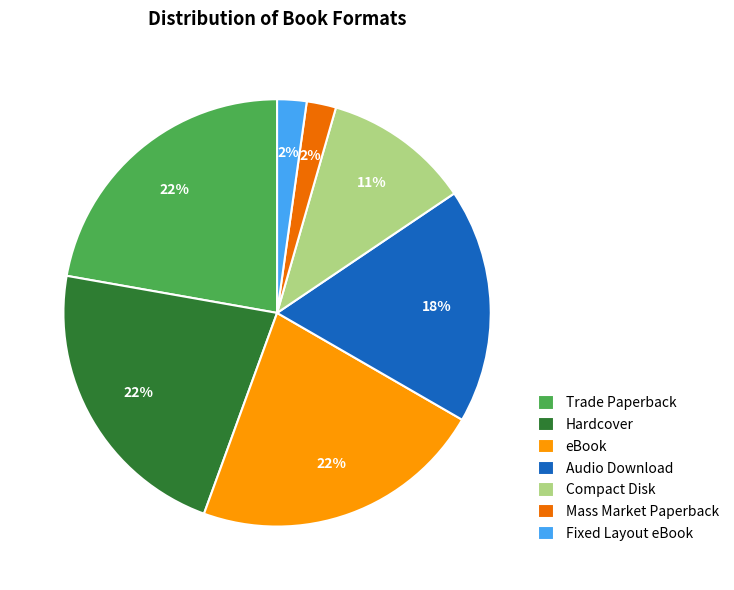

To the nearest percent, what is the difference between the Mass Market Paperback and eBook slice percentages?

20%